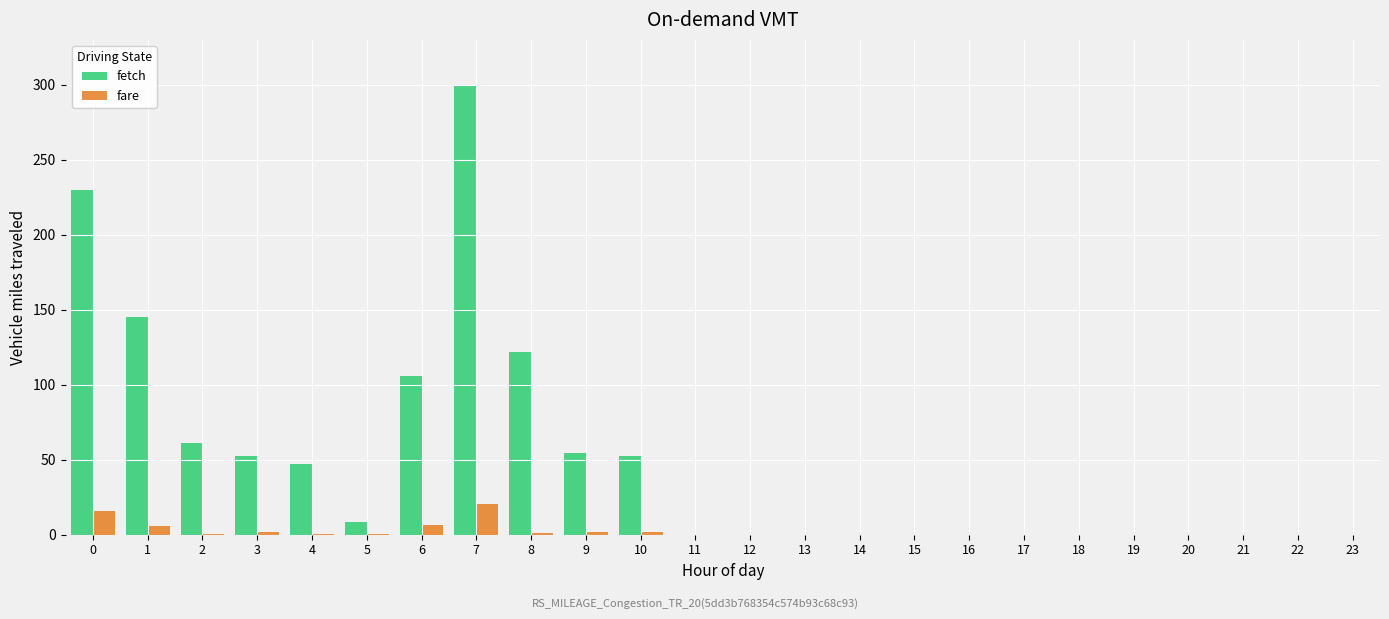

Is the value of fare at 7 greater than the value of fetch at 8?

No